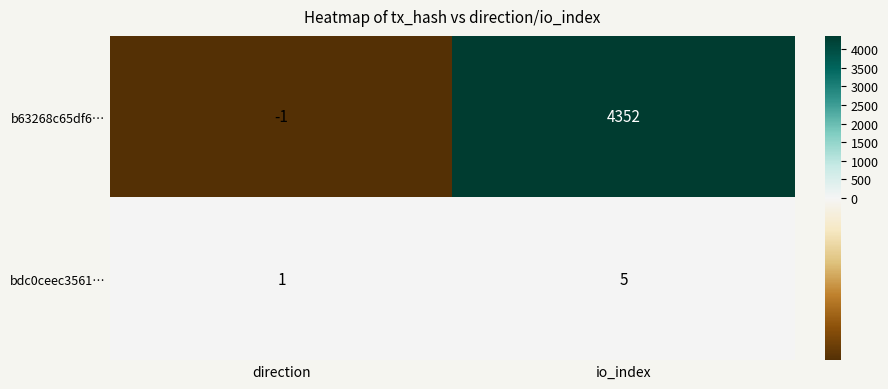

What is the greatest value displayed?

4352